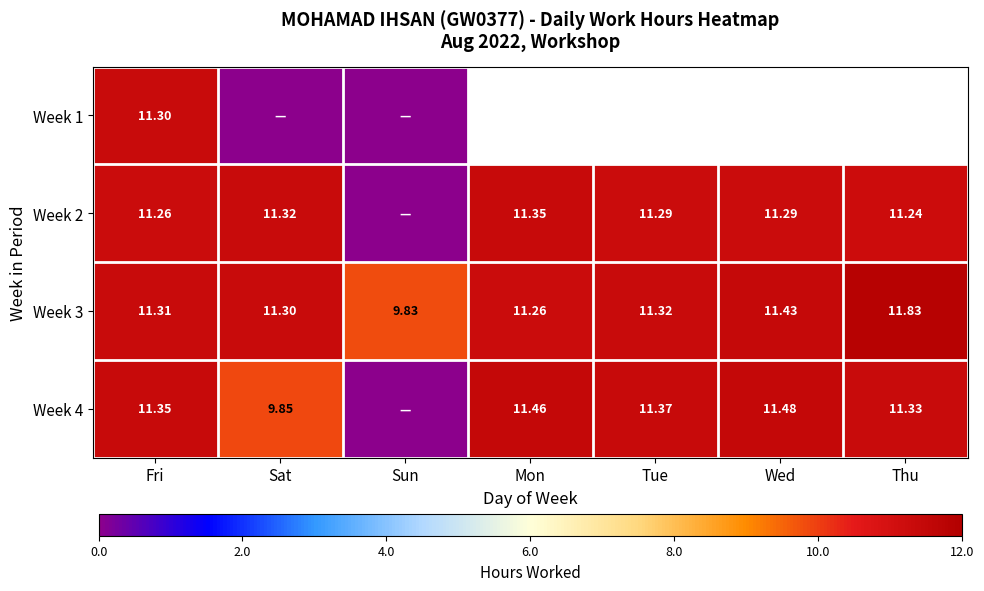

Where does the Week 3 series first go above 11?

Fri